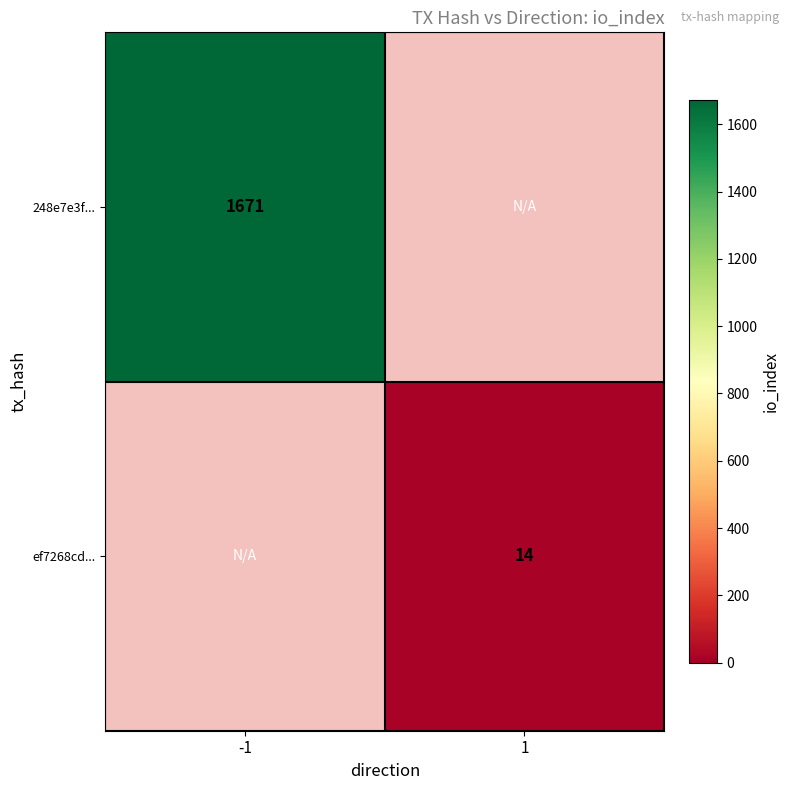

At which category does the chart reach its peak across all series?

-1